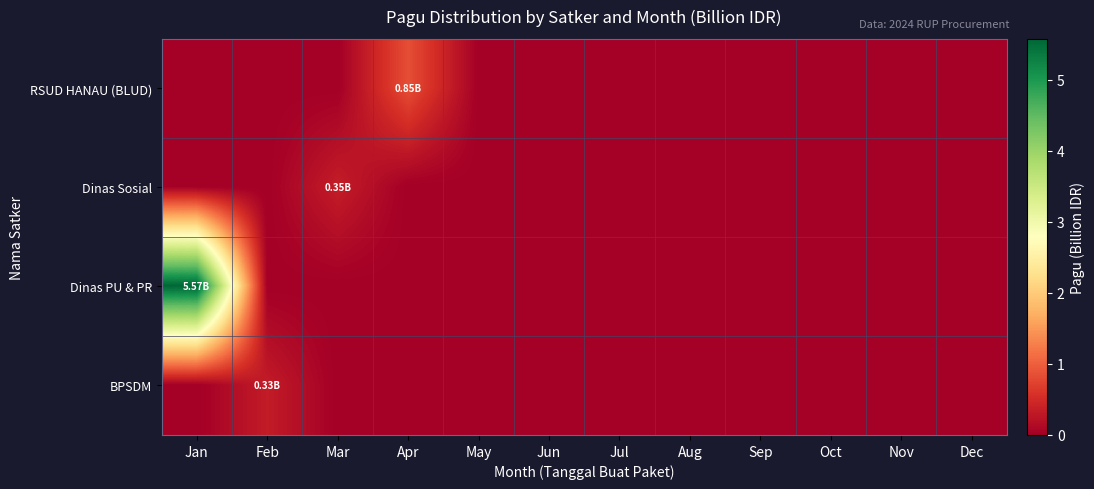

Between Jul and Nov, which is larger?

Jul